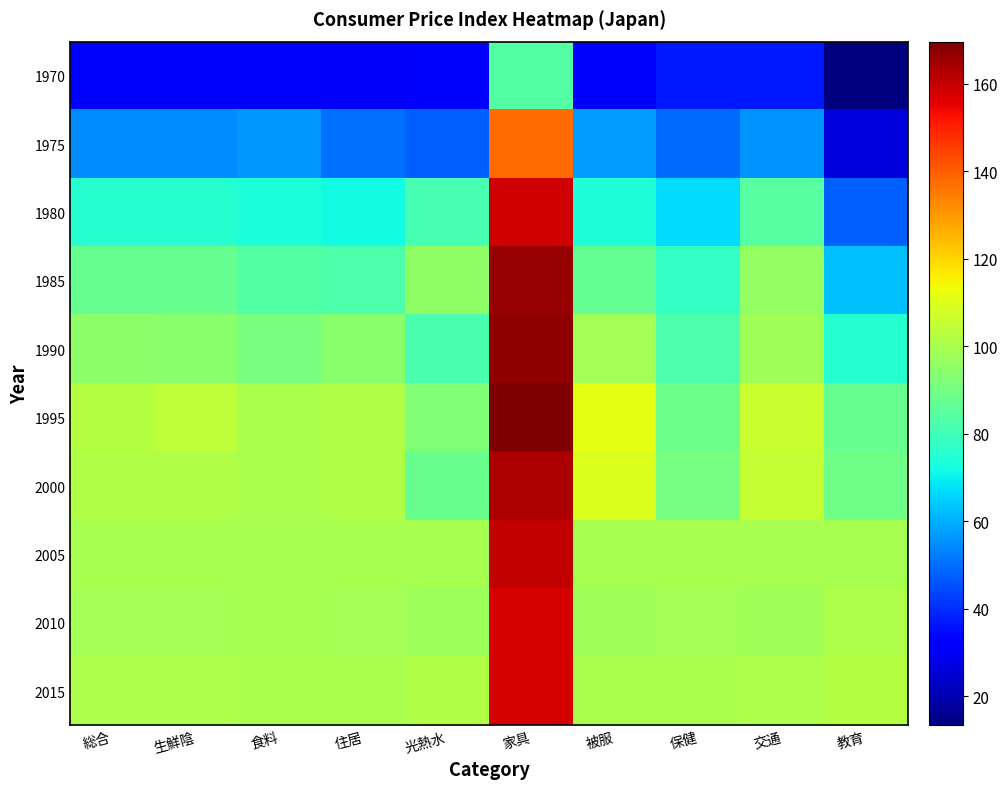

Reading left to right, what are all the values shown in this chart?

1970: 総合=32.0	生鮮陰=32.0	食料=31.7	住居=30.2	光熱水=30.9	家具=83.8	被服=31.6	保健=37.1	交通=36.8	教育=13.4
1975: 総合=54.6	生鮮陰=54.8	食料=56.4	住居=50.3	光熱水=47.9	家具=137.6	被服=57.1	保健=49.7	交通=55.7	教育=26.4
1980: 総合=75.6	生鮮陰=75.6	食料=73.4	住居=71.6	光熱水=81.5	家具=158.4	被服=74.1	保健=66.5	交通=84.5	教育=47.6
1985: 総合=87.5	生鮮陰=87.5	食料=84.0	住居=82.9	光熱水=95.3	家具=166.5	被服=87.0	保健=77.7	交通=96.0	教育=62.7
1990: 総合=94.8	生鮮陰=94.5	食料=91.0	住居=94.1	光熱水=81.9	家具=166.9	被服=99.0	保健=82.8	交通=98.5	教育=75.1
1995: 総合=101.9	生鮮陰=103.9	食料=100.5	住居=101.3	光熱水=92.4	家具=169.6	被服=111.3	保健=88.9	交通=105.6	教育=87.3
2000: 総合=101.5	生鮮陰=101.4	食料=100.3	住居=101.8	光熱水=87.9	家具=163.2	被服=109.2	保健=90.7	交通=105.4	教育=89.2
2005: 総合=100.0	生鮮陰=100.0	食料=100.0	住居=100.0	光熱水=100.0	家具=160.1	被服=100.0	保健=100.0	交通=100.0	教育=100.0
2010: 総合=99.2	生鮮陰=99.3	食料=99.5	住居=99.0	光熱水=98.2	家具=157.4	被服=98.8	保健=99.1	交通=98.5	教育=101.2
2015: 総合=100.7	生鮮陰=101.2	食料=100.1	住居=100.6	光熱水=101.3	家具=158.0	被服=100.5	保健=100.3	交通=101.0	教育=102.1